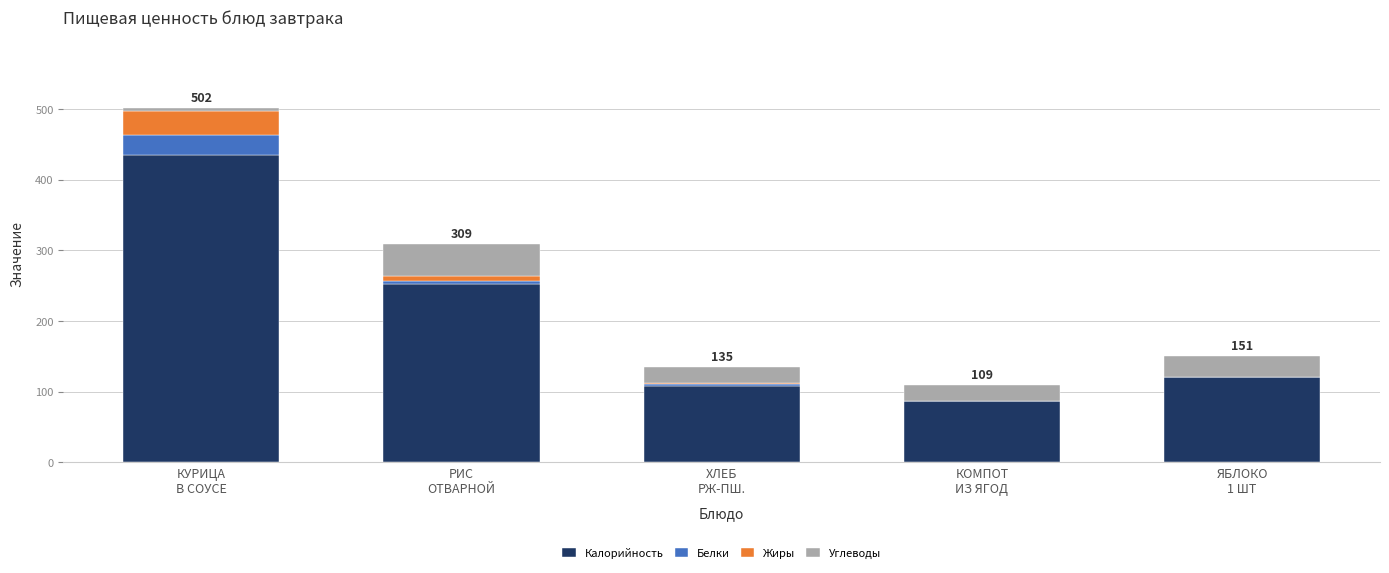

What are all the series names shown in the legend?

Калорийность, Белки, Жиры, Углеводы